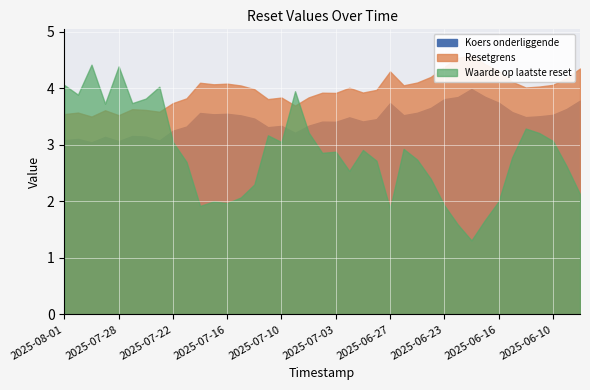

What is the total value across all series at 2025-06-24?

10.3